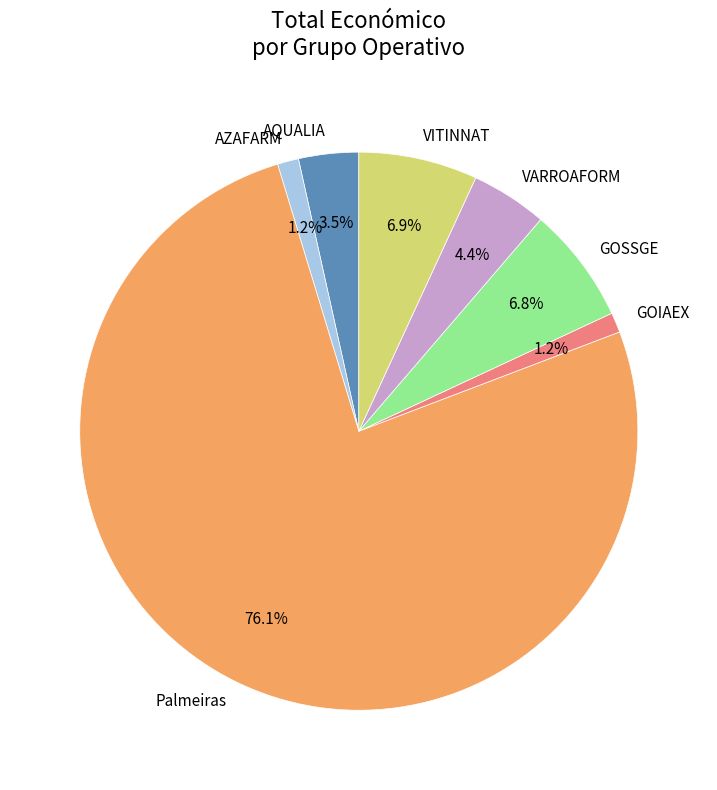

To the nearest percent, what percentage of the pie is Palmeiras?

76%